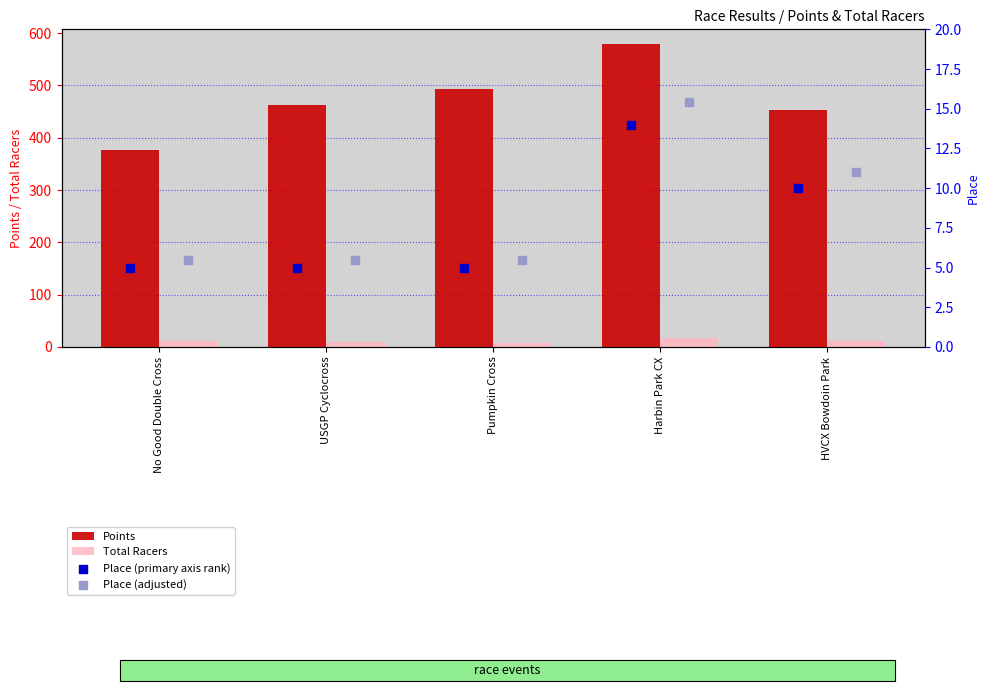

Which series reaches the minimum Y coordinate?

Place (primary axis rank)